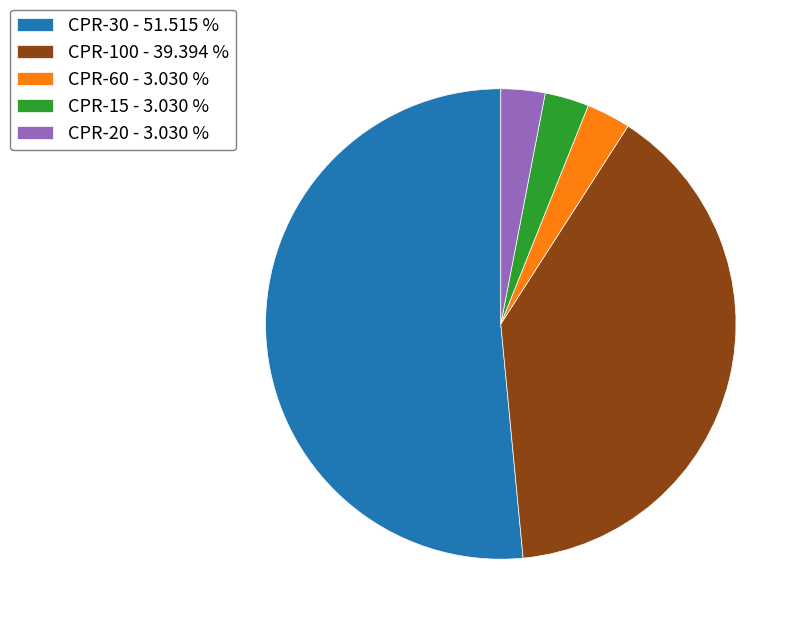

Is the sum of CPR-100 - 39.394 % and CPR-60 - 3.030 % greater than half?

No